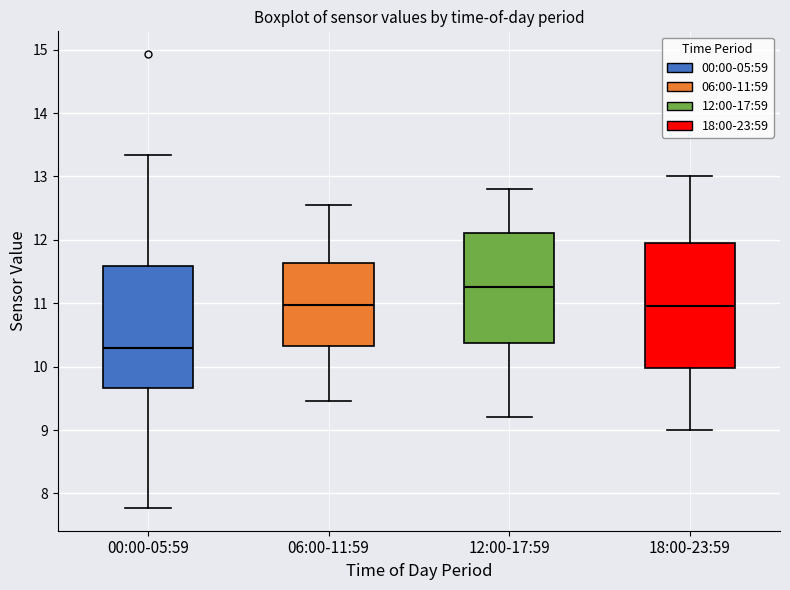

Reading left to right, transcribe this box plot: for each box, give where its median line is, the range the box spans, and where its two whiskers end, as read against the y-axis. The values are not printed on the chart, so give them approximately, as read against the axis.

00:00-05:59: median 10.3, box 9.7 to 11.6, whiskers 7.8 to 13.3
06:00-11:59: median 11.0, box 10.3 to 11.6, whiskers 9.5 to 12.6
12:00-17:59: median 11.3, box 10.4 to 12.1, whiskers 9.2 to 12.8
18:00-23:59: median 11.0, box 10.0 to 12.0, whiskers 9.0 to 13.0